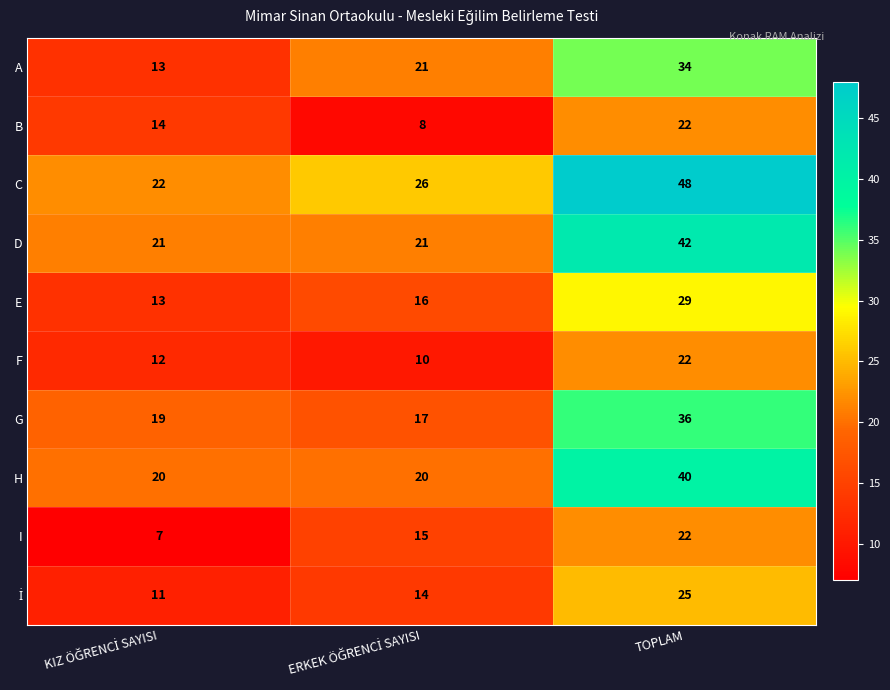

At which category is the sum across all series the highest?

TOPLAM